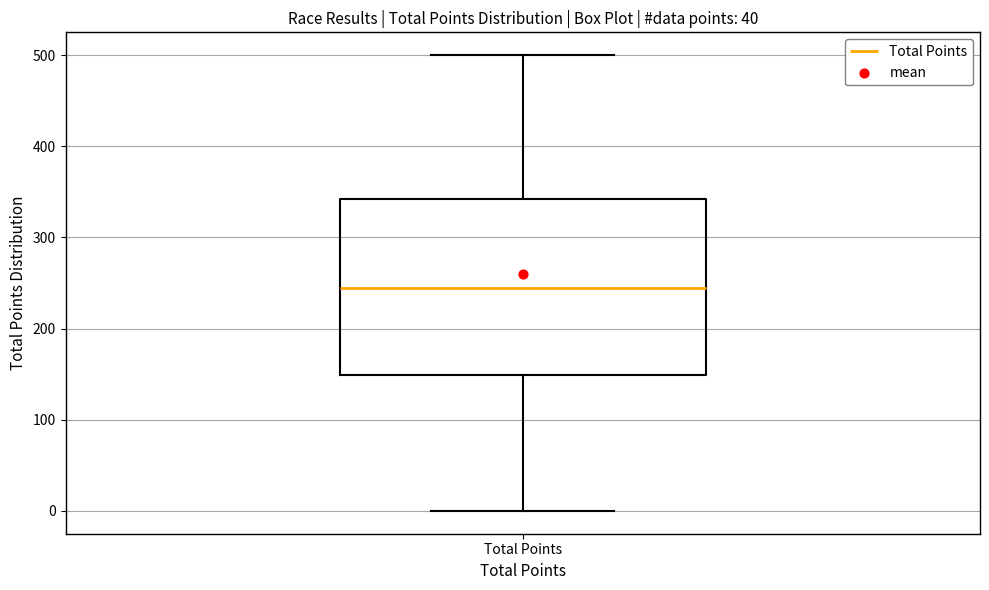

Read this box plot against the y-axis: the position of the median line, the range covered by the box, and the ends of both whiskers. The values are not printed on the chart, so give them approximately, as read against the axis.

median 250, box 150 to 340, whiskers 0 to 500